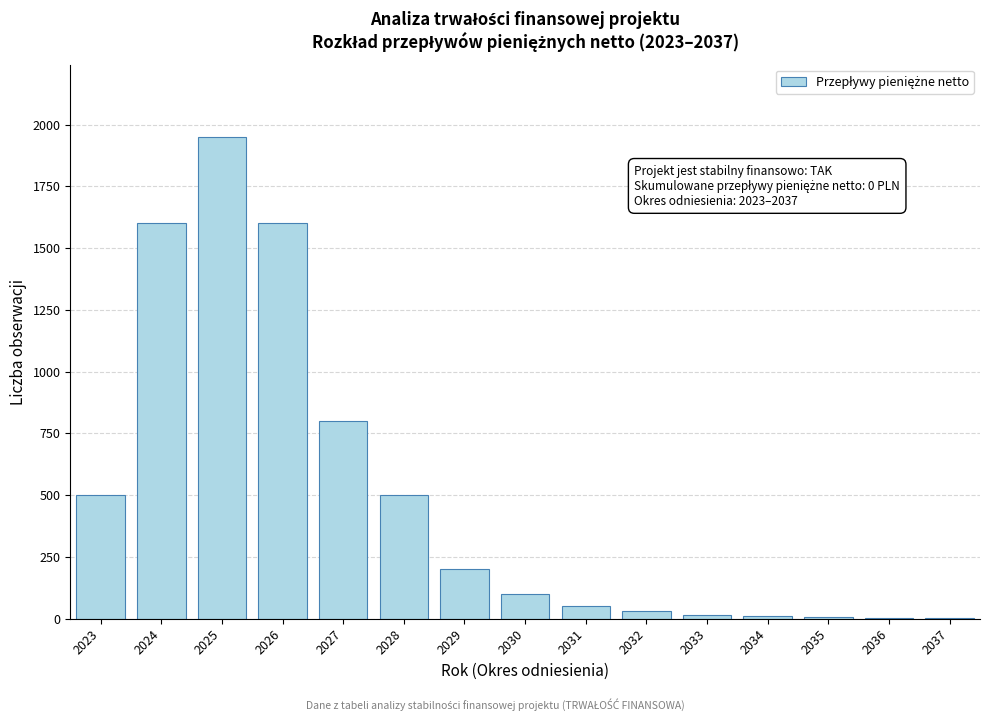

Which label corresponds to the largest value in the chart?

2025